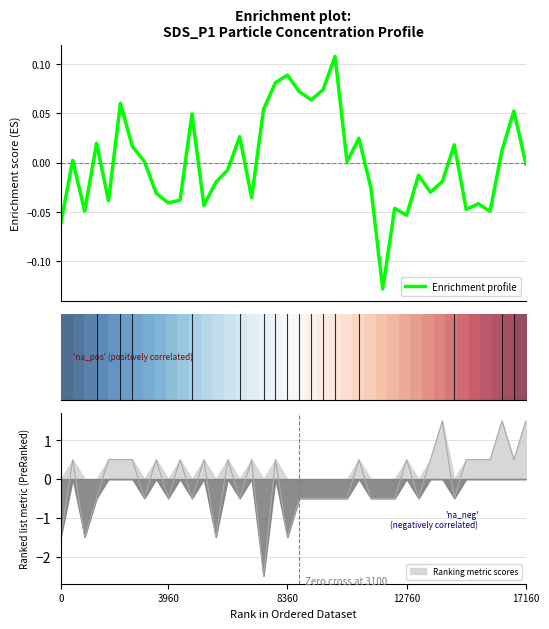

Does the chart have visible grid lines?

Yes